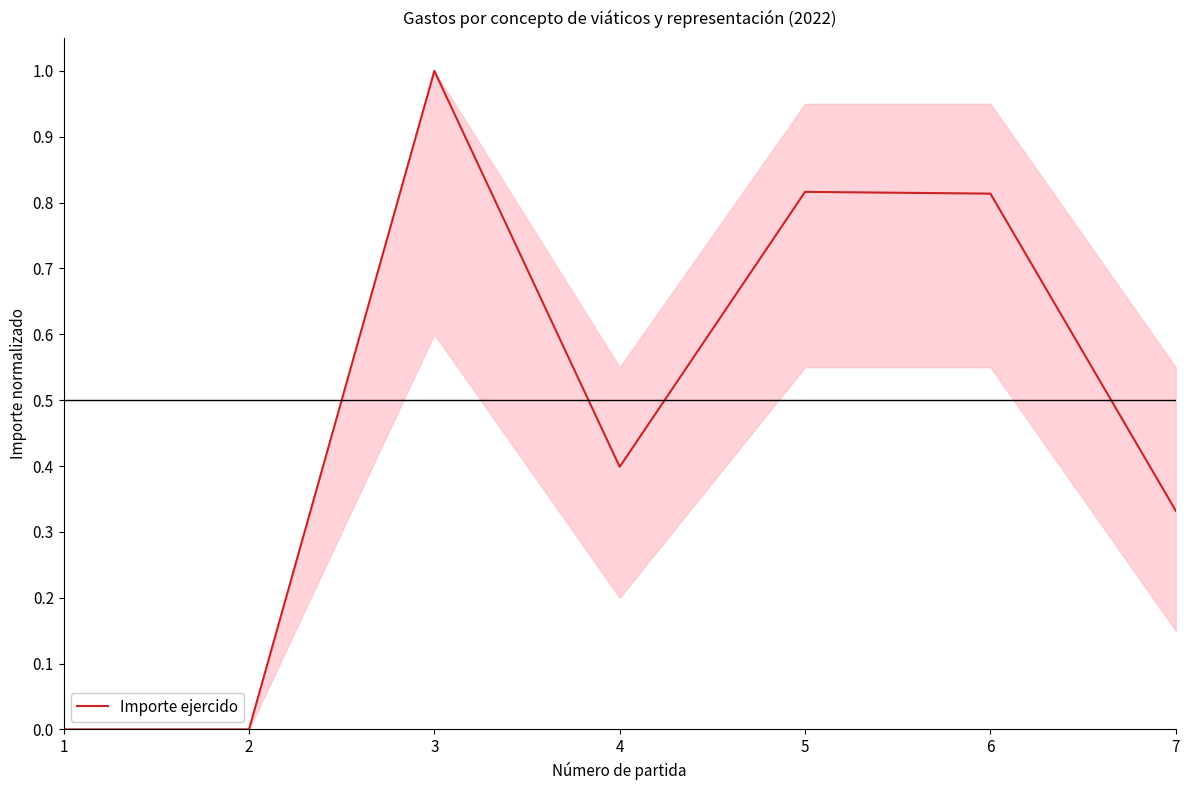

Is it true that the value at 2 is 0.0?

True